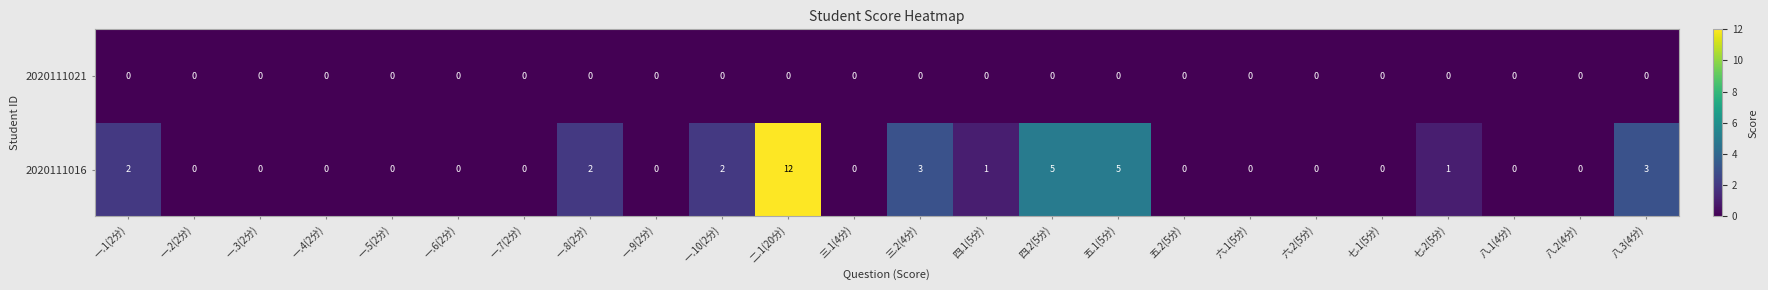

Between 一.7(2分) and 四.1(5分), which series saw the biggest shift?

2020111016